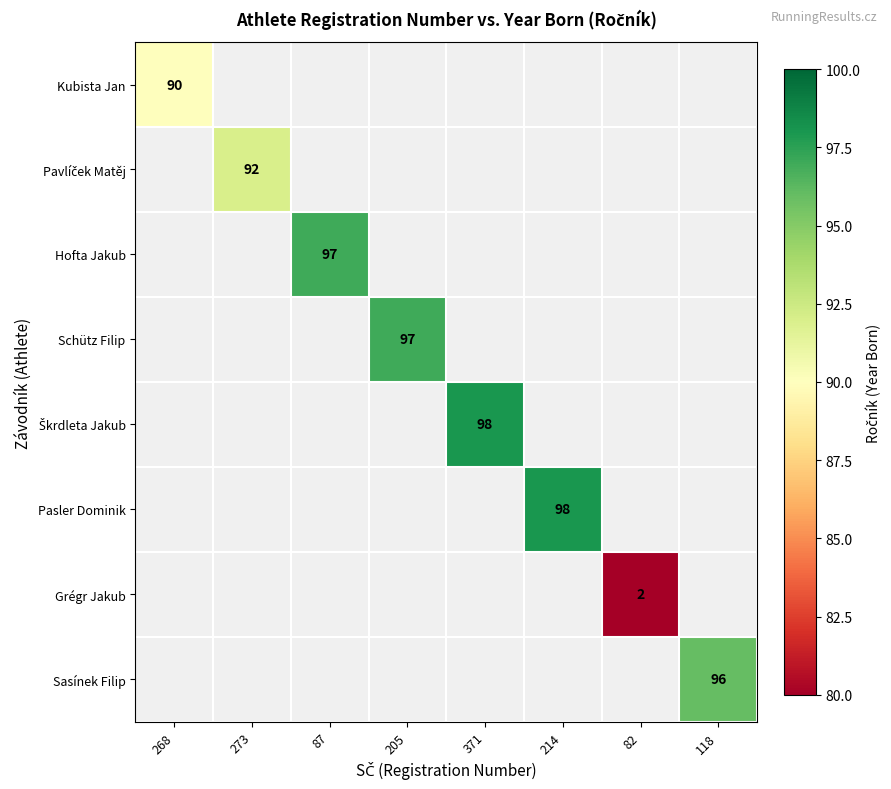

How many series are shown in this chart?

8